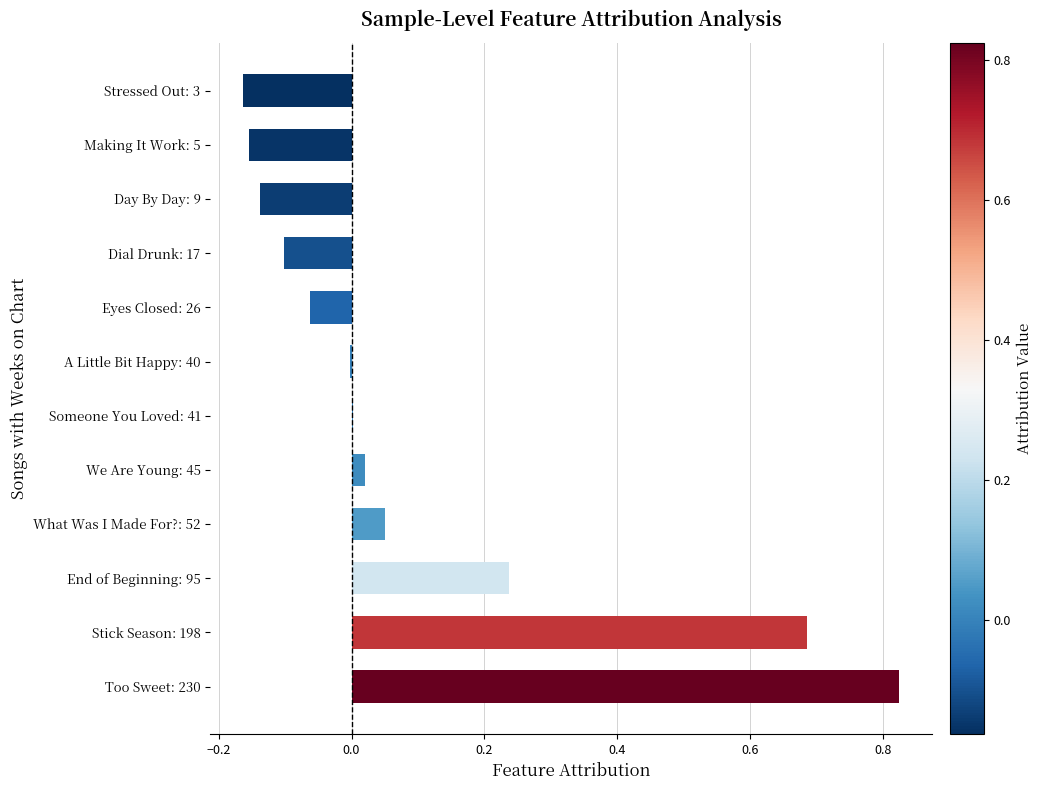

What is the sum of all values?

1.2